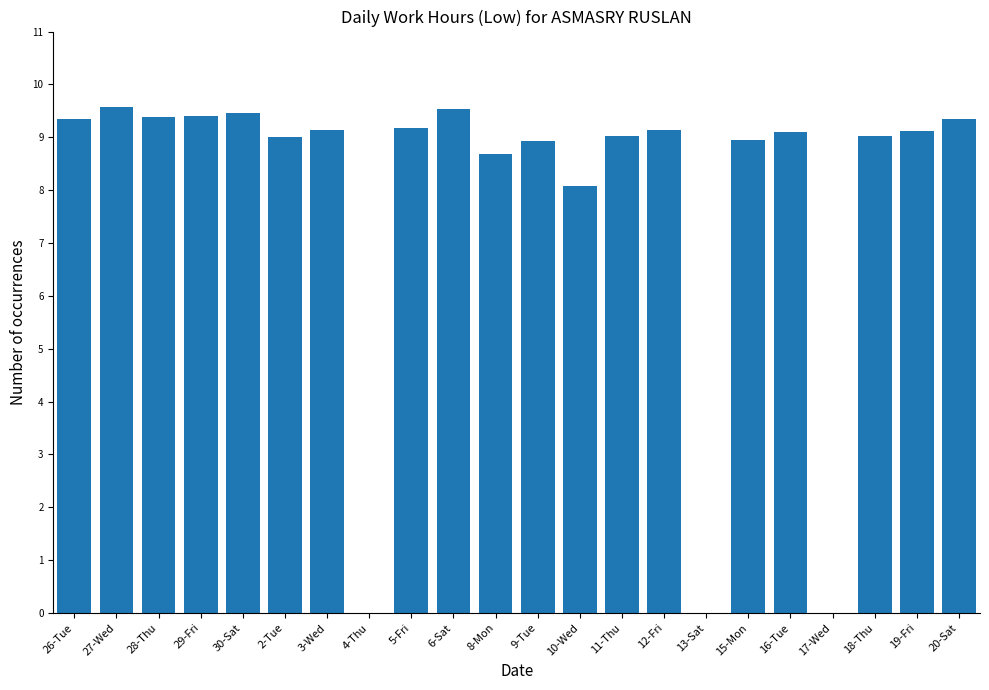

What is the greatest value displayed?

9.6